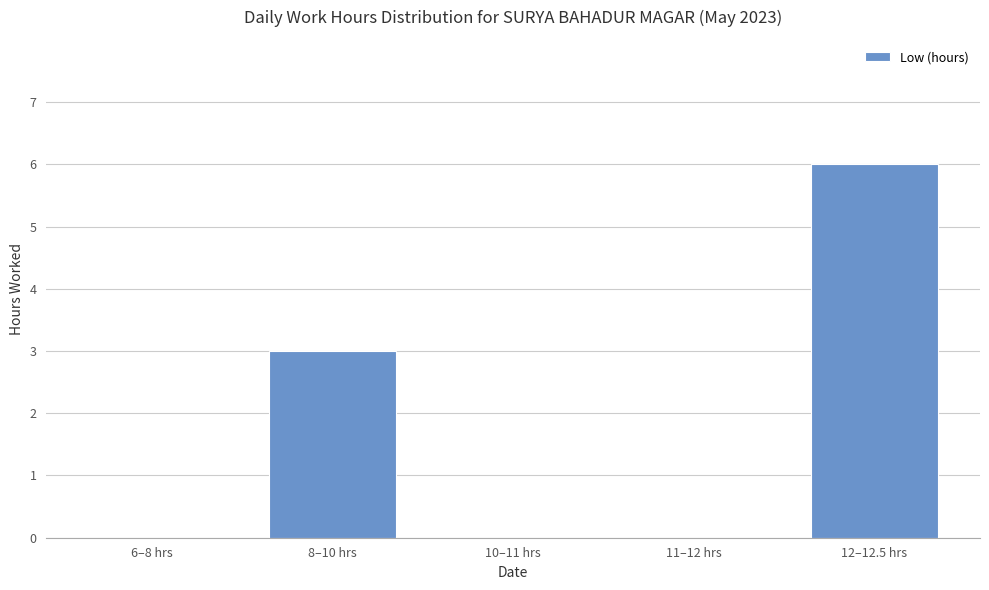

Count the number of data series in this chart.

1